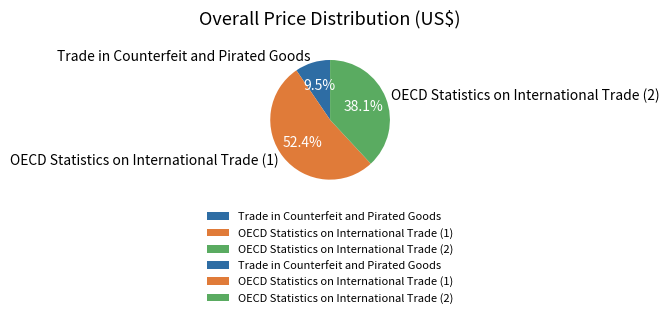

To the nearest percent, what portion does OECD Statistics on International Trade (1) represent?

52%